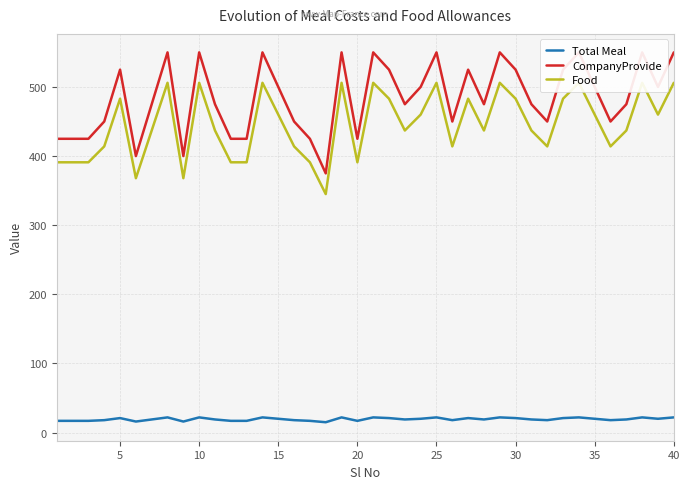

True or false: Total Meal and CompanyProvide cross at least once.

False